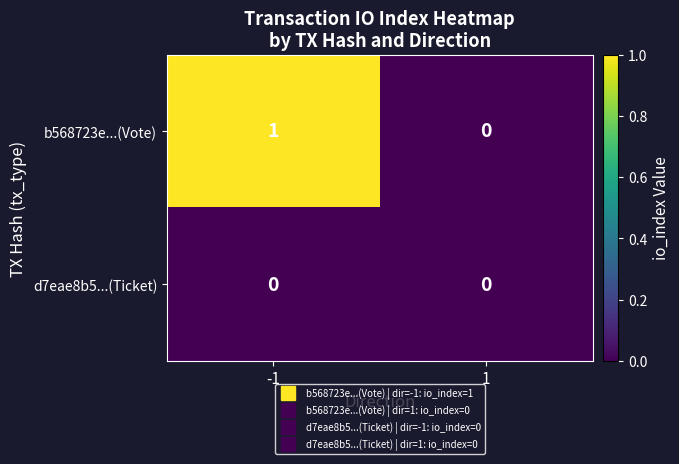

At which category is the sum across all series the highest?

-1